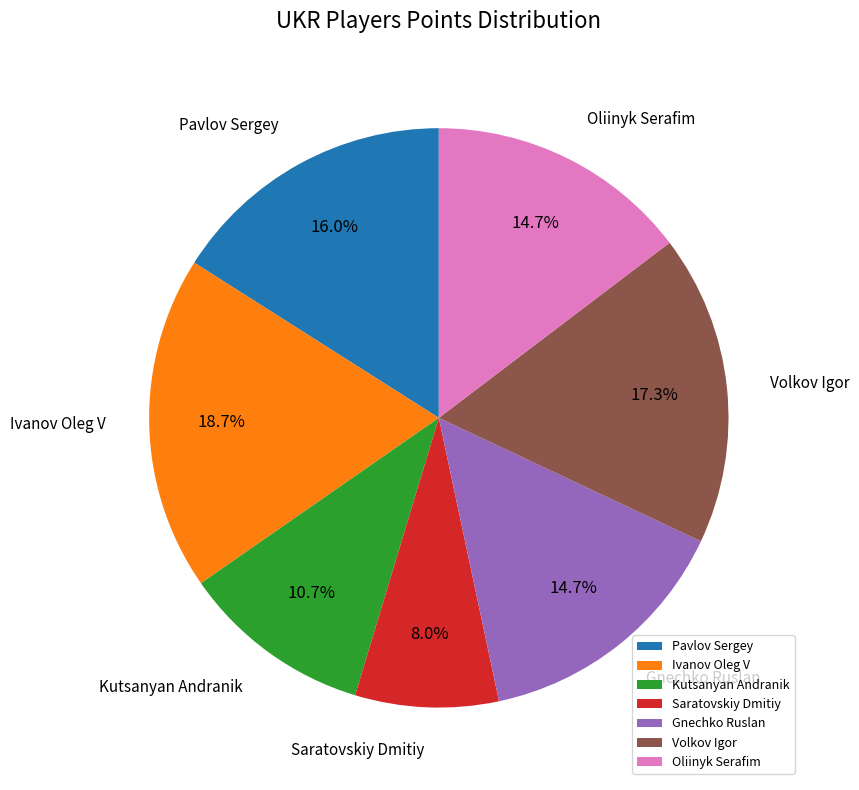

Which category has the smallest portion of the pie?

Saratovskiy Dmitiy